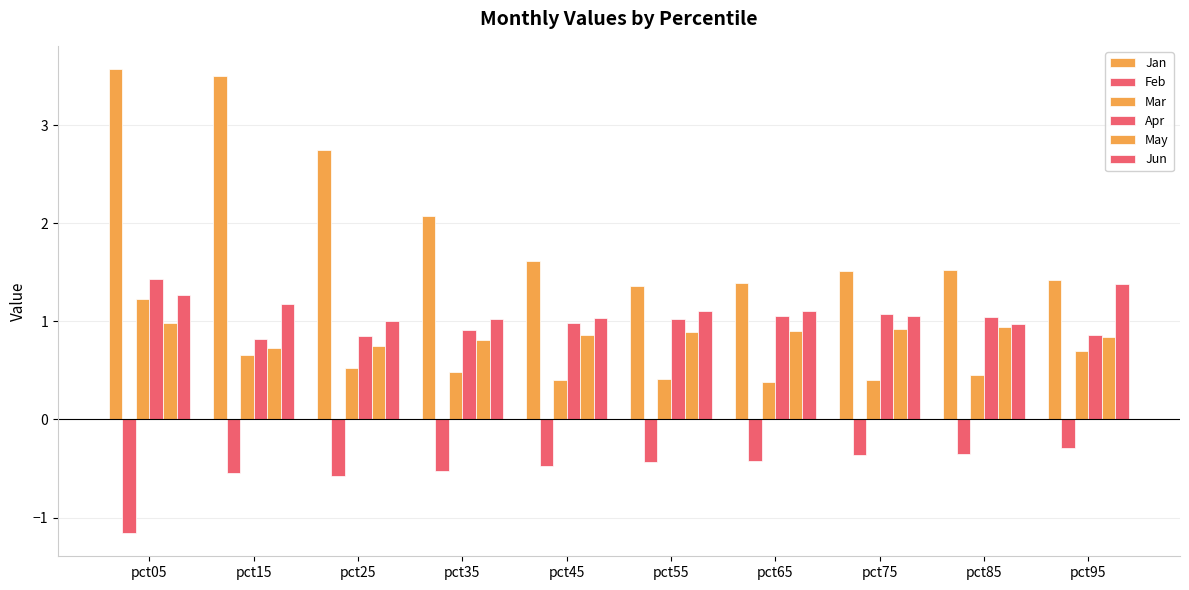

What is the value of the Apr bar at the 9th from the left?

1.0